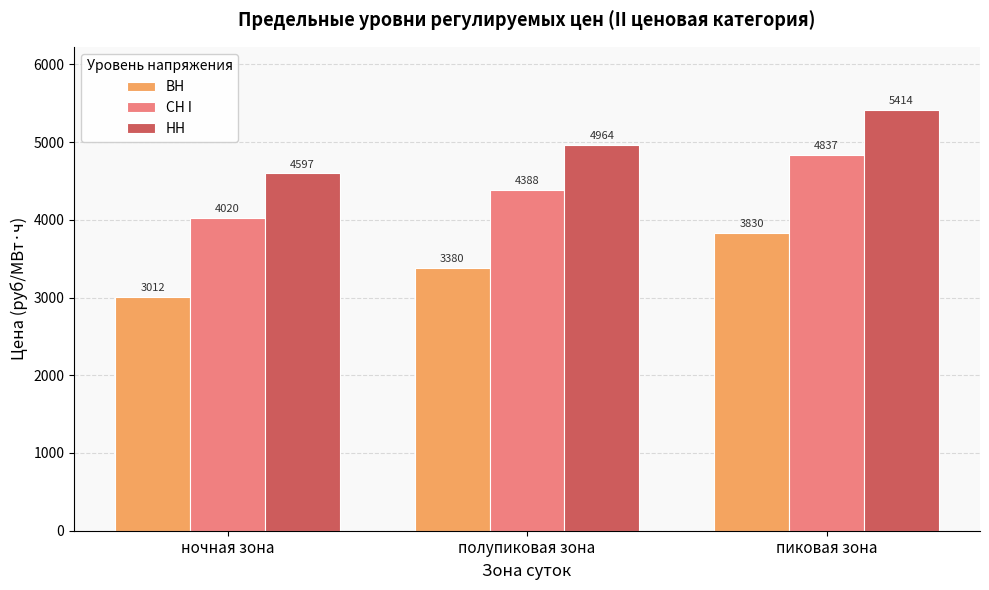

Is it true that НН equals 5413.8 at пиковая зона?

True